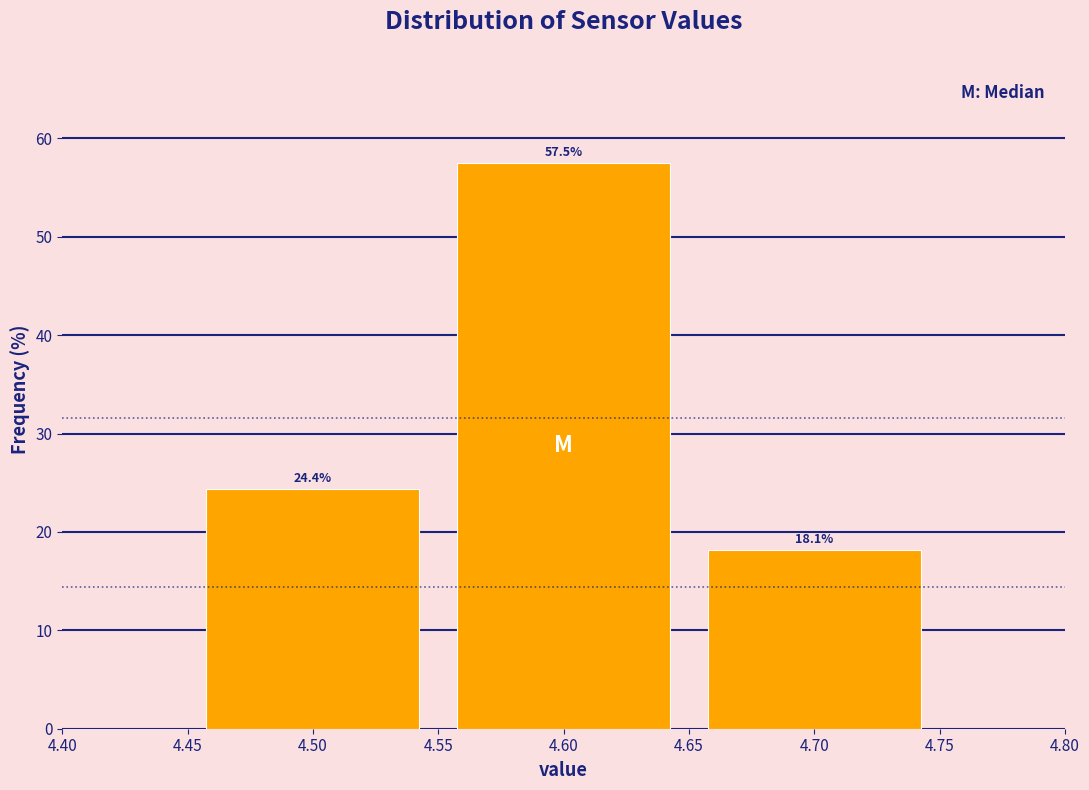

Which range on the x-axis has the tallest bar?

4.55 to 4.65